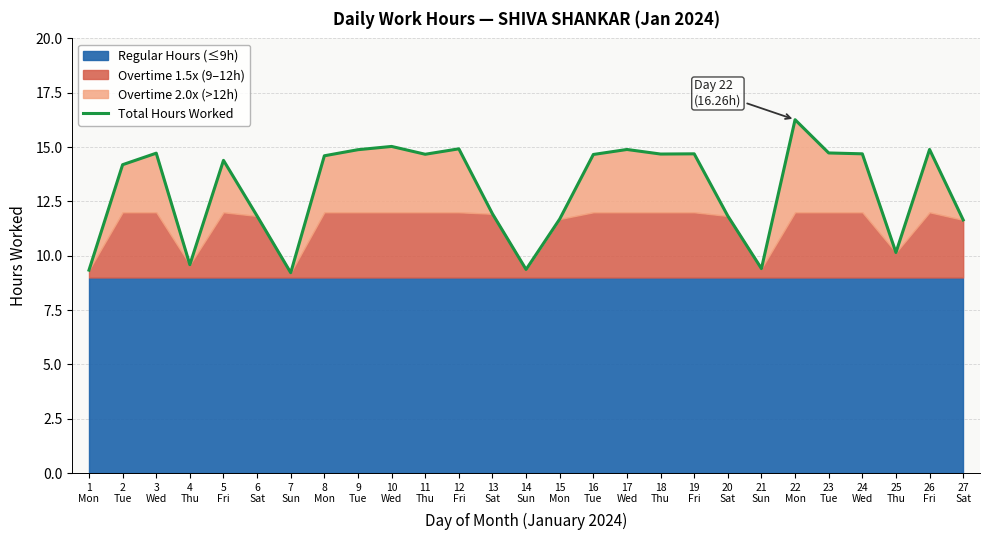

Which label corresponds to the largest value in the chart?

22
Mon